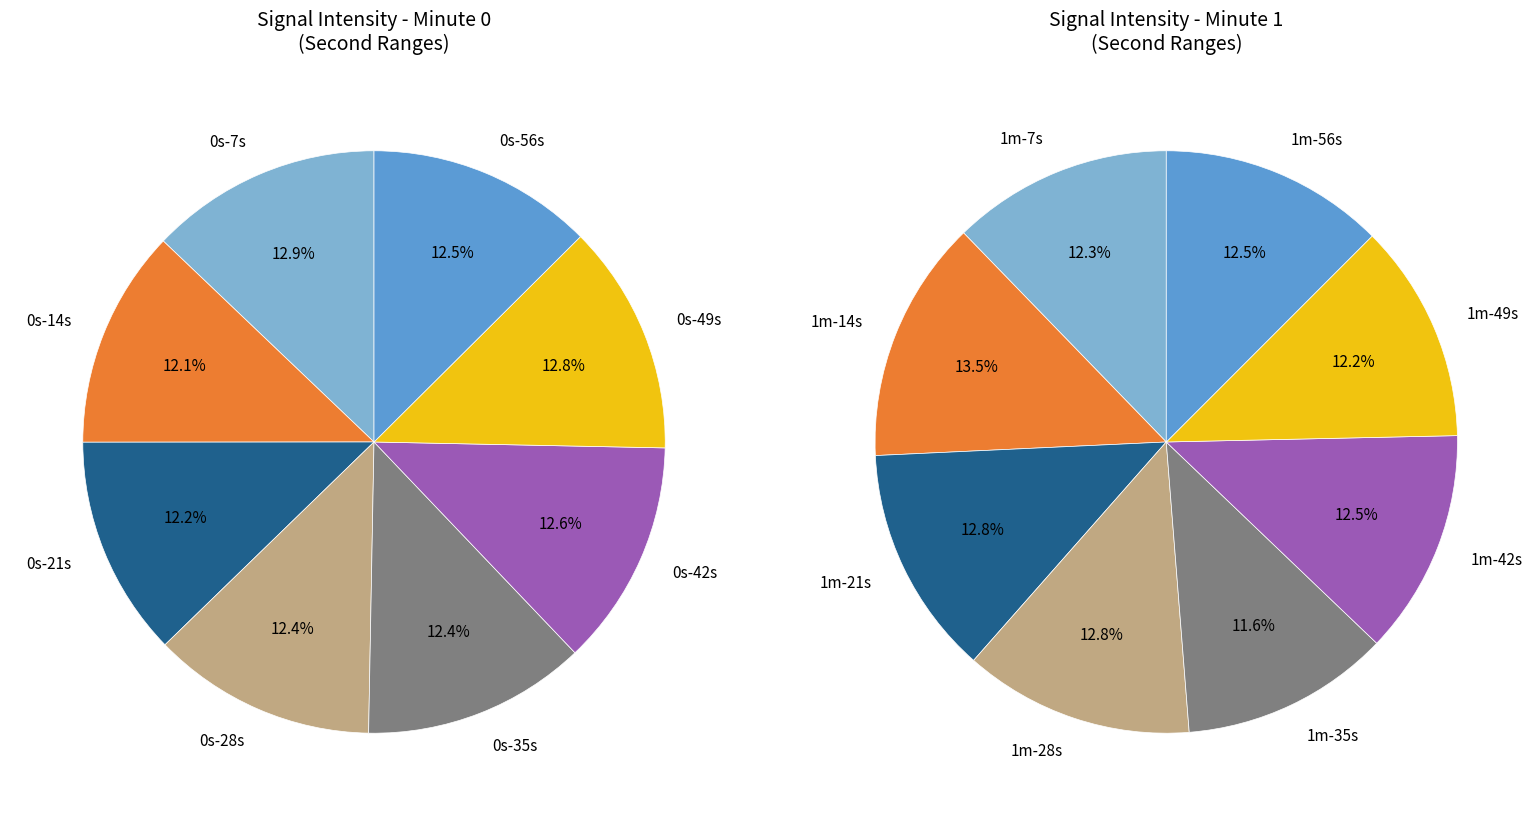

Combined, do 18 and 14 account for over 50%?

No